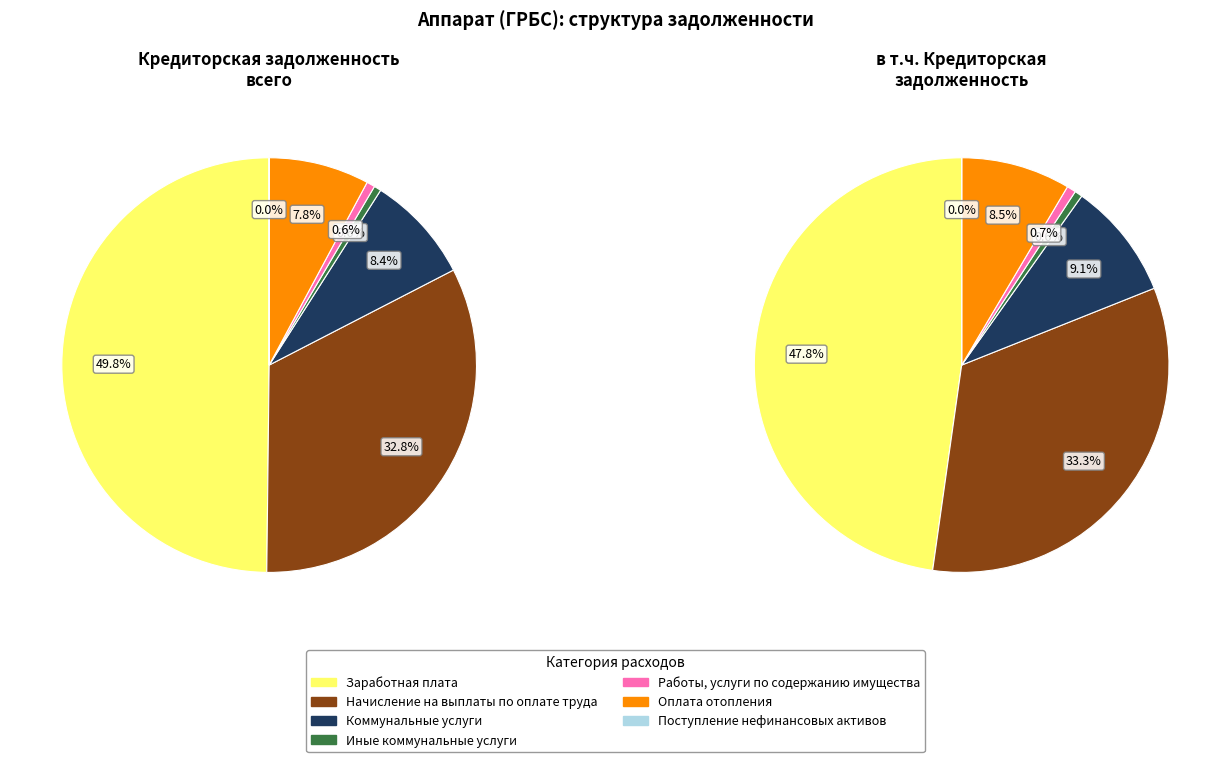

Rank the categories by value from lowest to highest.

Поступление нефинансовых активов, Иные коммунальные услуги, Работы, услуги по содержанию имущества, Оплата отопления, Коммунальные услуги, Начисление на выплаты по оплате труда, Заработная плата